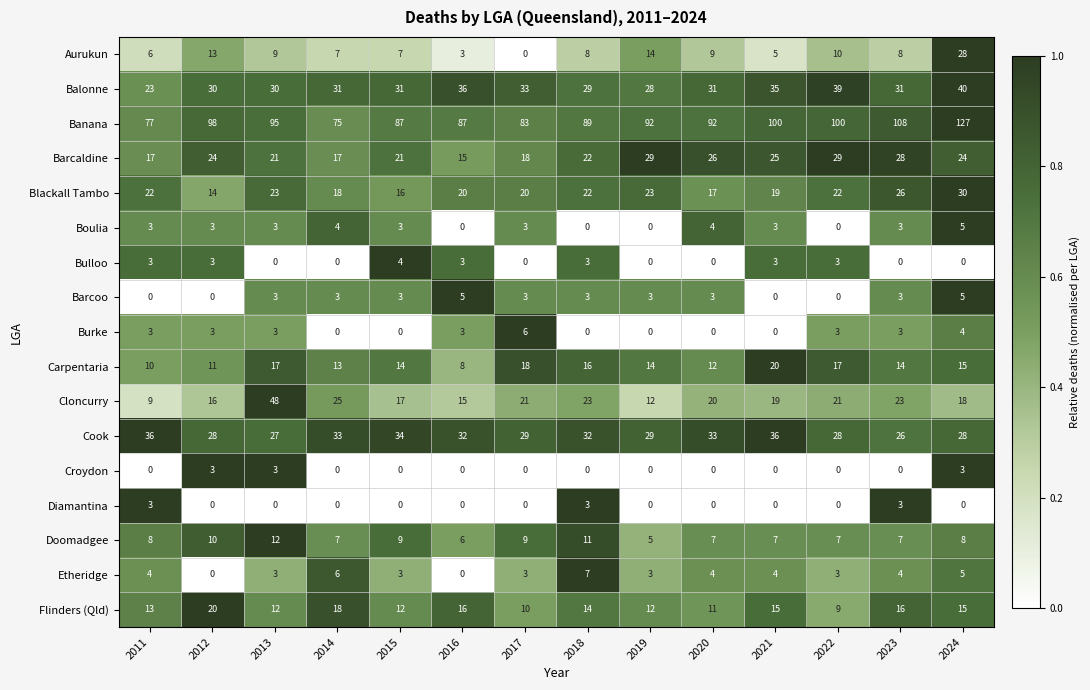

What is the difference between the highest and lowest values at 2022?

100